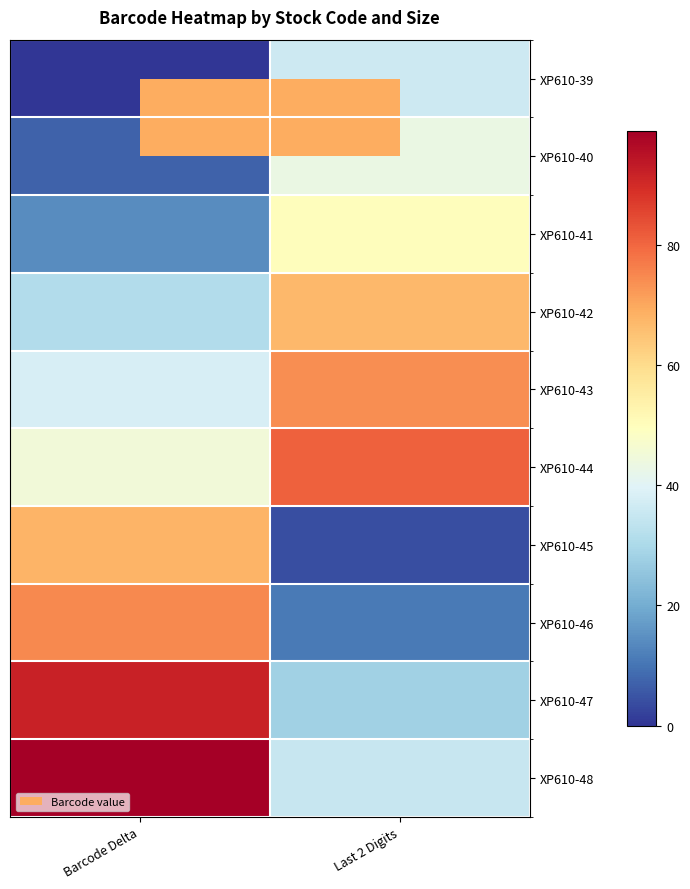

How many distinct data groups are displayed?

10